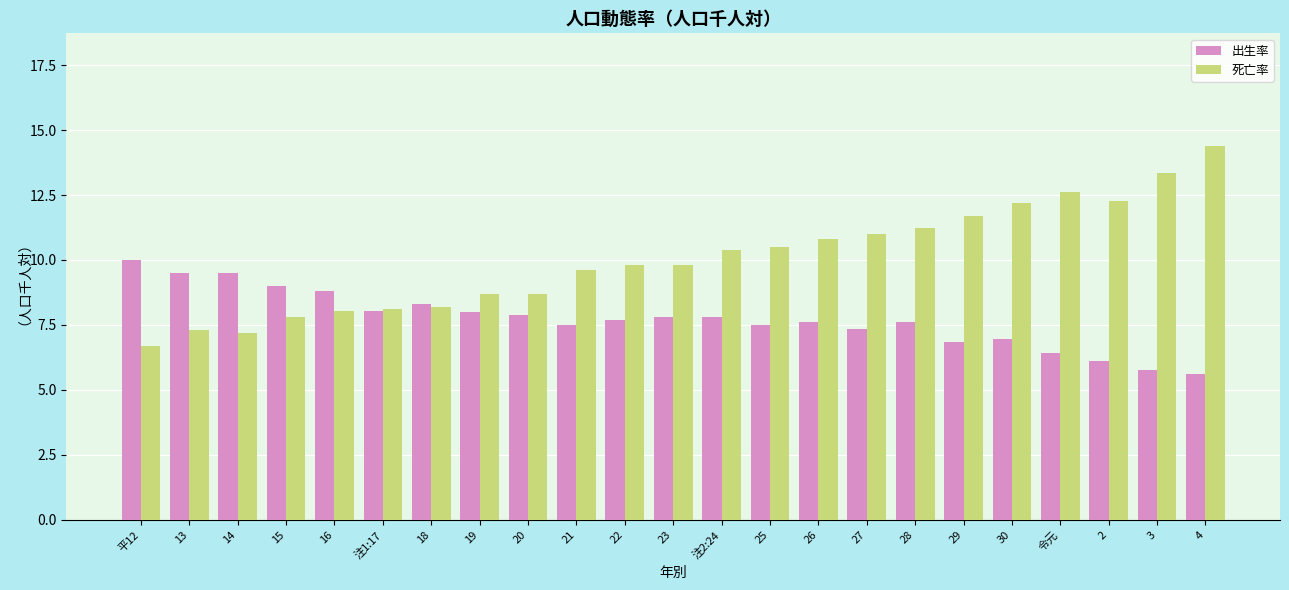

What is the smallest value displayed?

5.6